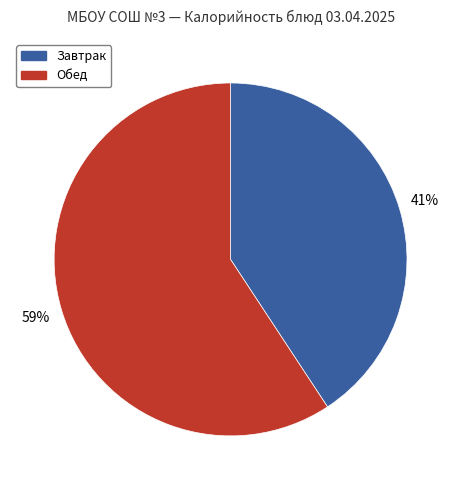

Count the number of slices in the pie.

2